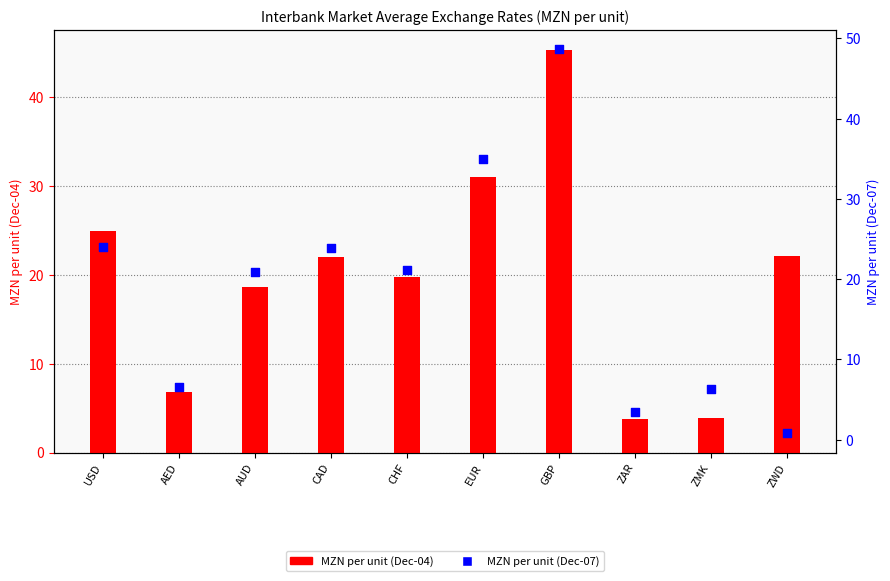

Which series contains the lowest Y value?

MZN per unit (Dec-07)